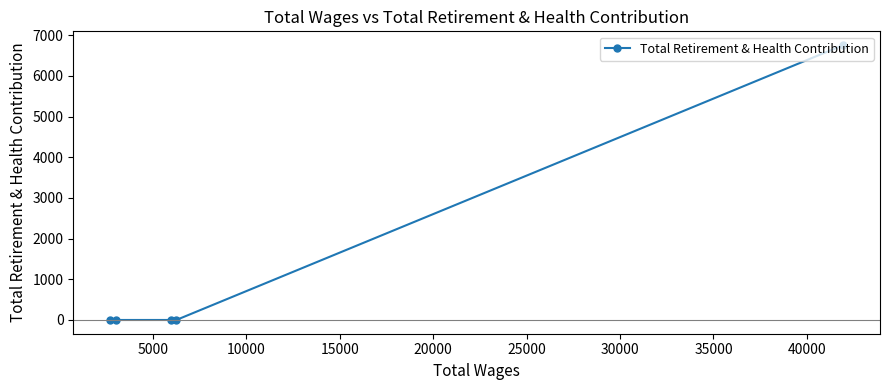

What is the maximum value shown in the chart?

6758